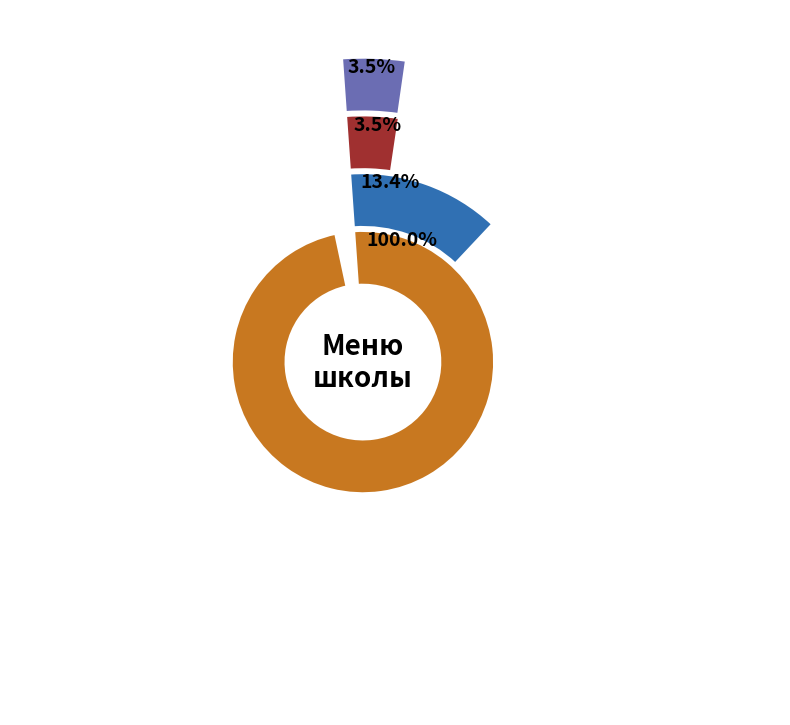

At Чай с сахаром, list the series in order from smallest to largest.

Белки, Жиры, Углеводы, Калорийность